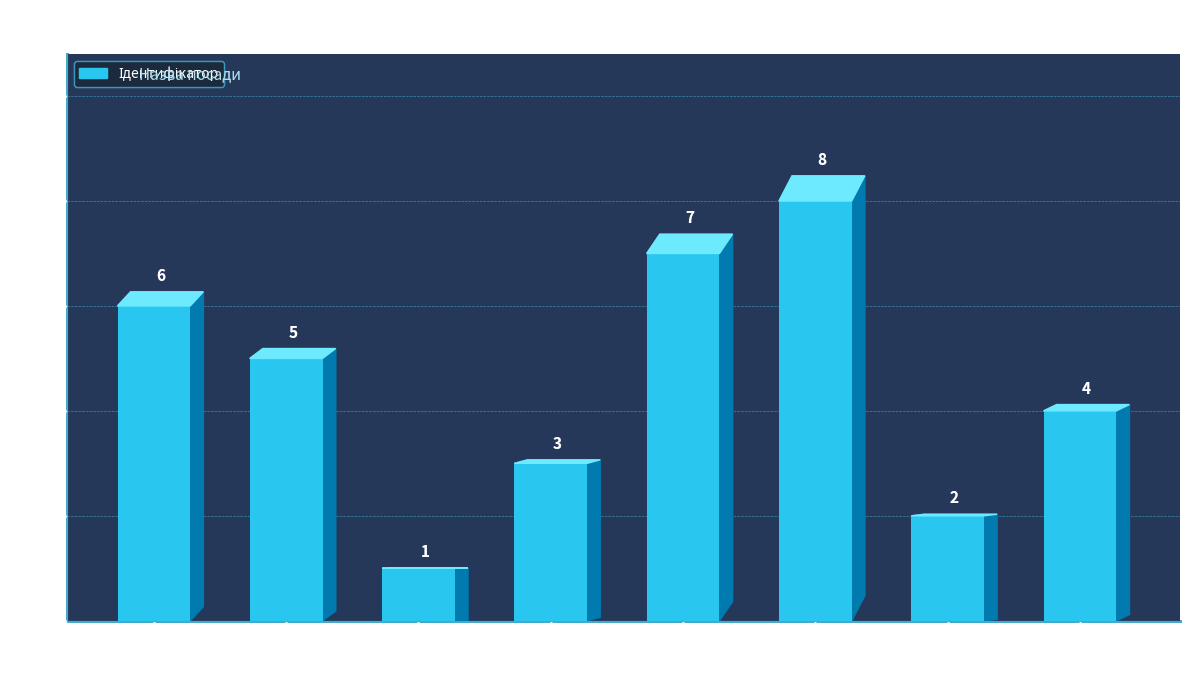

Is it true that the value at В.о. начальника is 5?

True